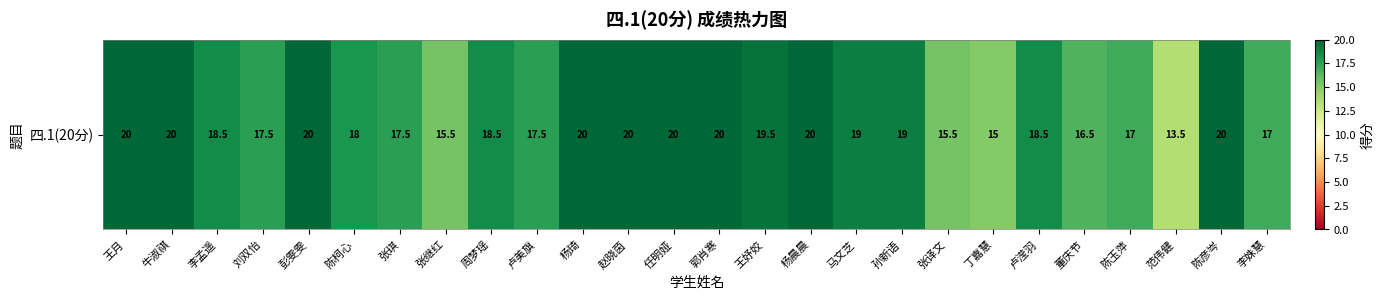

Reading left to right, list all the values displayed in this chart.

20.0	20.0	18.5	17.5	20.0	18.0	17.5	15.5	18.5	17.5	20.0	20.0	20.0	20.0	19.5	20.0	19.0	19.0	15.5	15.0	18.5	16.5	17.0	13.5	20.0	17.0